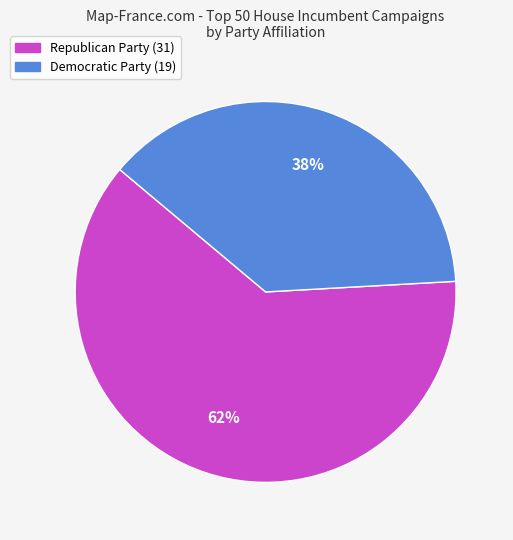

What is the ratio of the value at Democratic Party to the value at Republican Party?

0.6